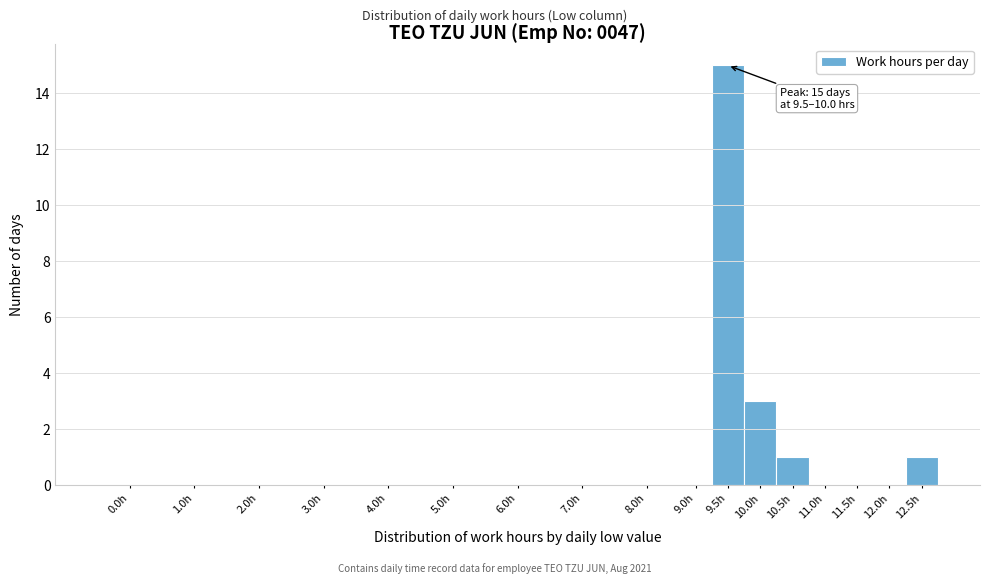

Approximately how many times larger is the value at 10.5h compared to 12.5h?

1.0